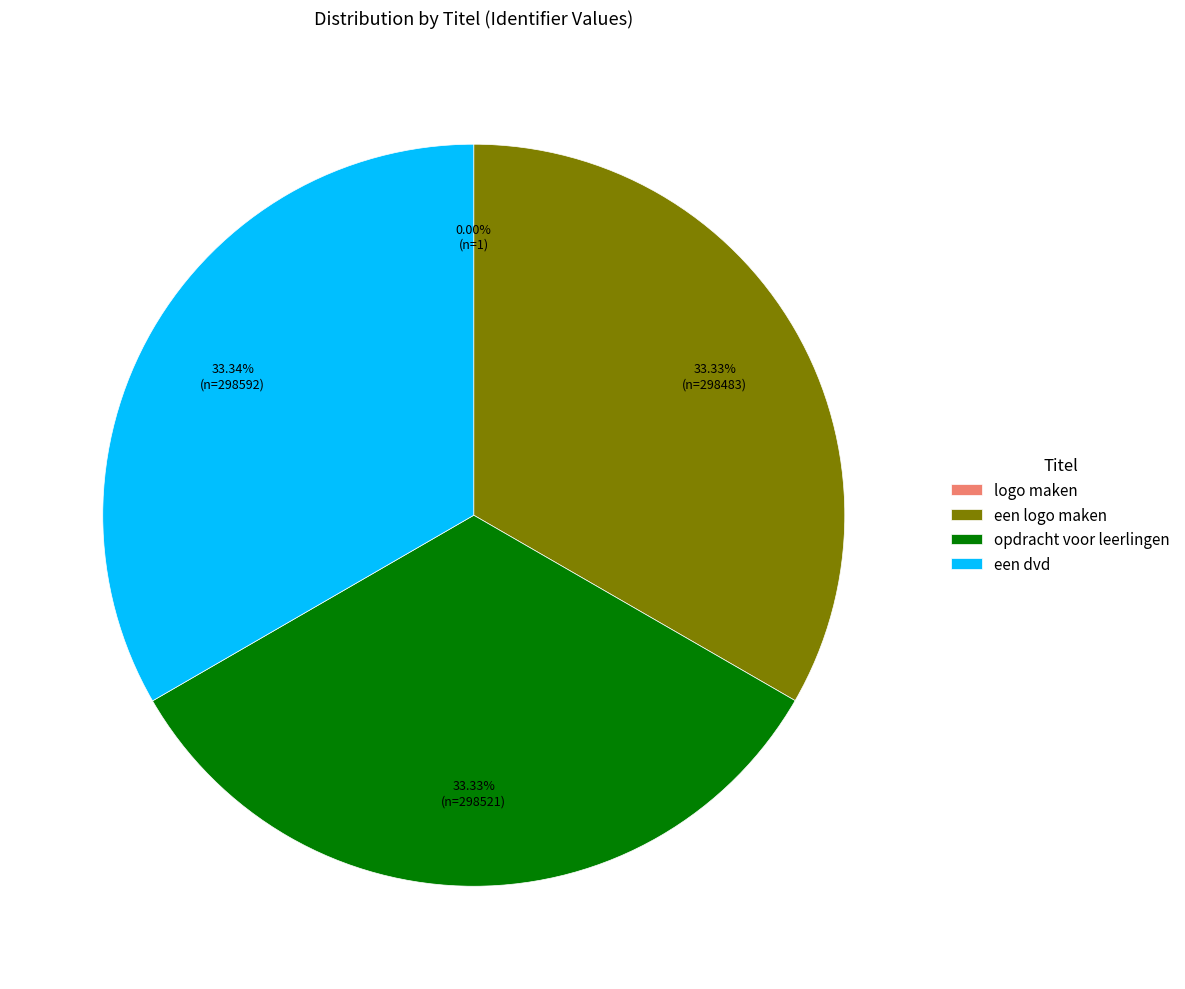

What is the ratio of the value at een dvd to the value at opdracht voor leerlingen?

1.0